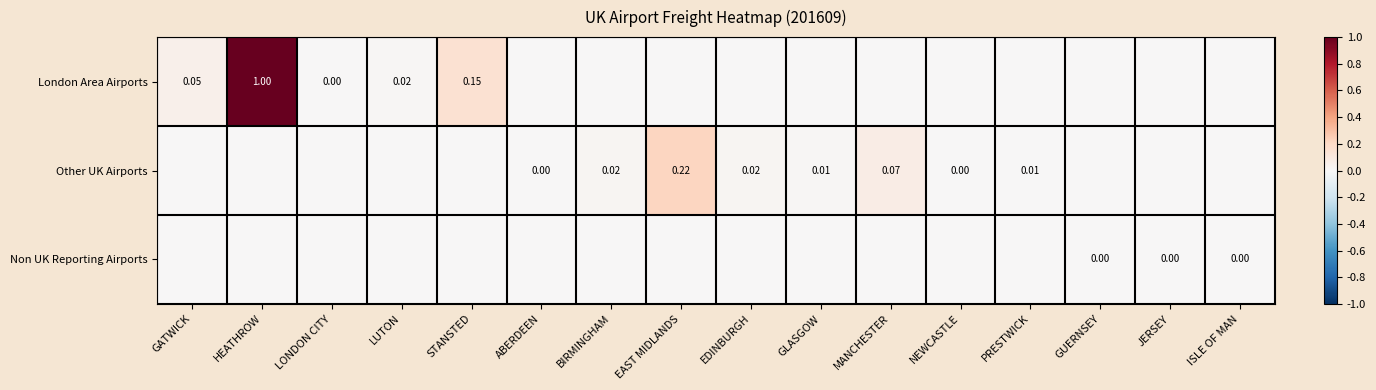

The value of Non UK Reporting Airports at LONDON CITY is 0.0. True or false?

False